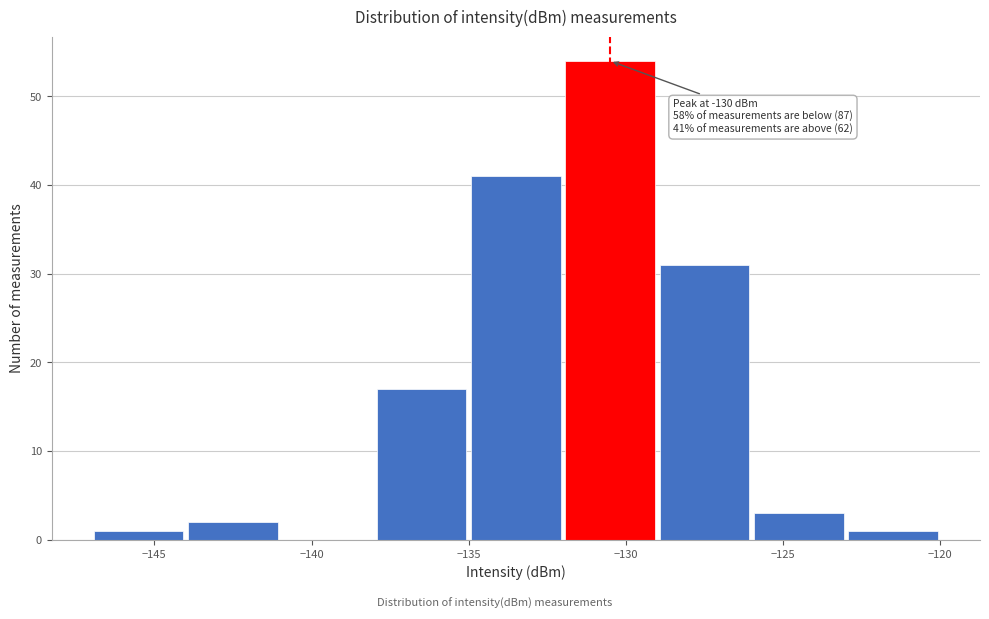

Which range on the x-axis has the tallest bar?

-132 to -129